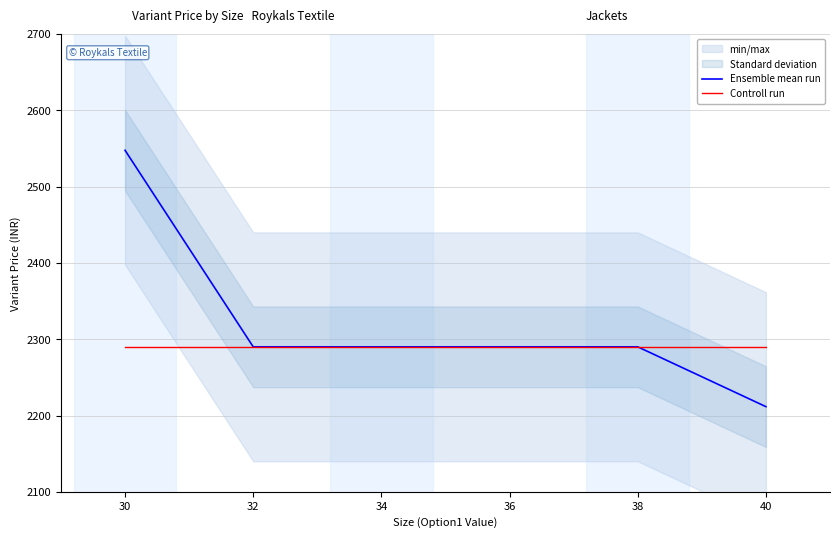

What is the difference between the Ensemble mean run values at 40 and 34?

78.4